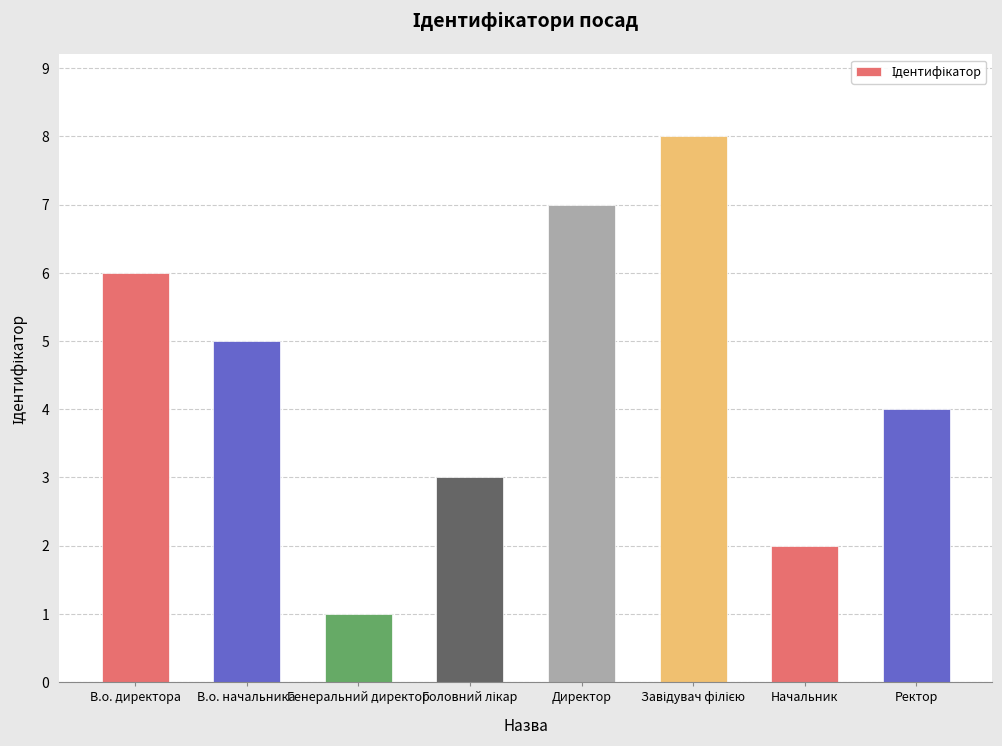

At which label does the data first exceed 5?

В.о. директора